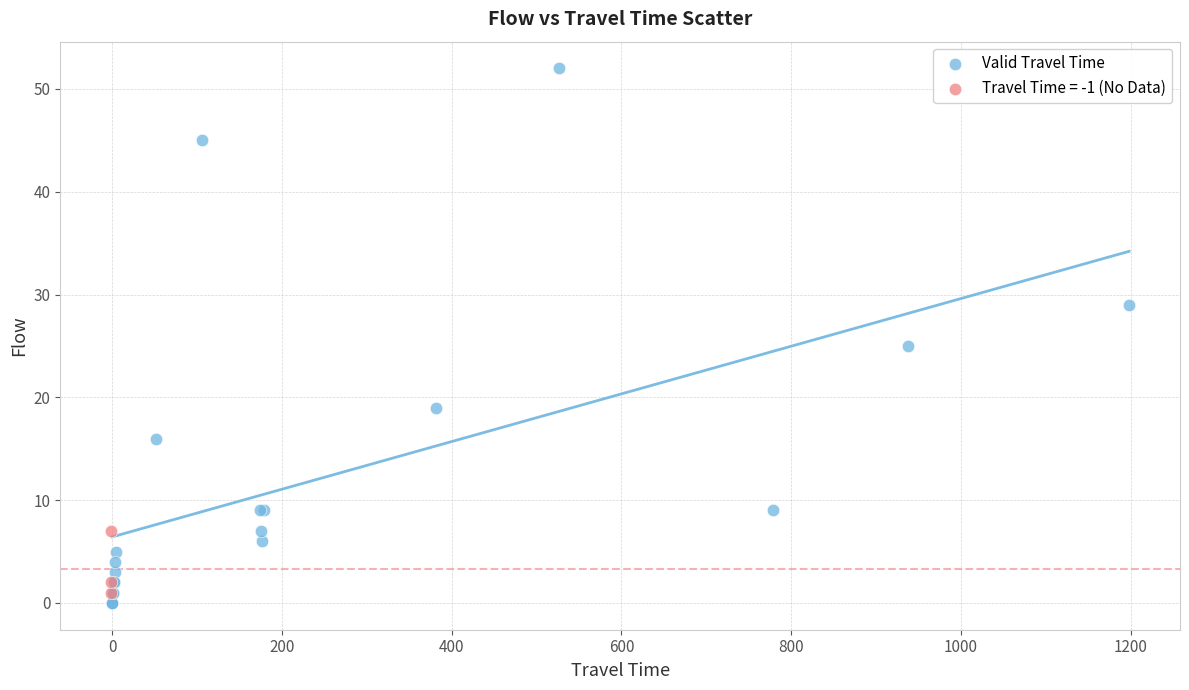

Which series reaches the maximum Y coordinate?

Valid Travel Time